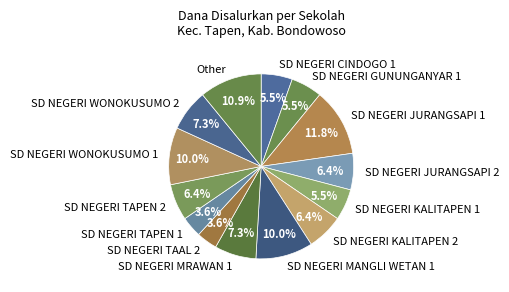

Count the number of slices in the pie.

14